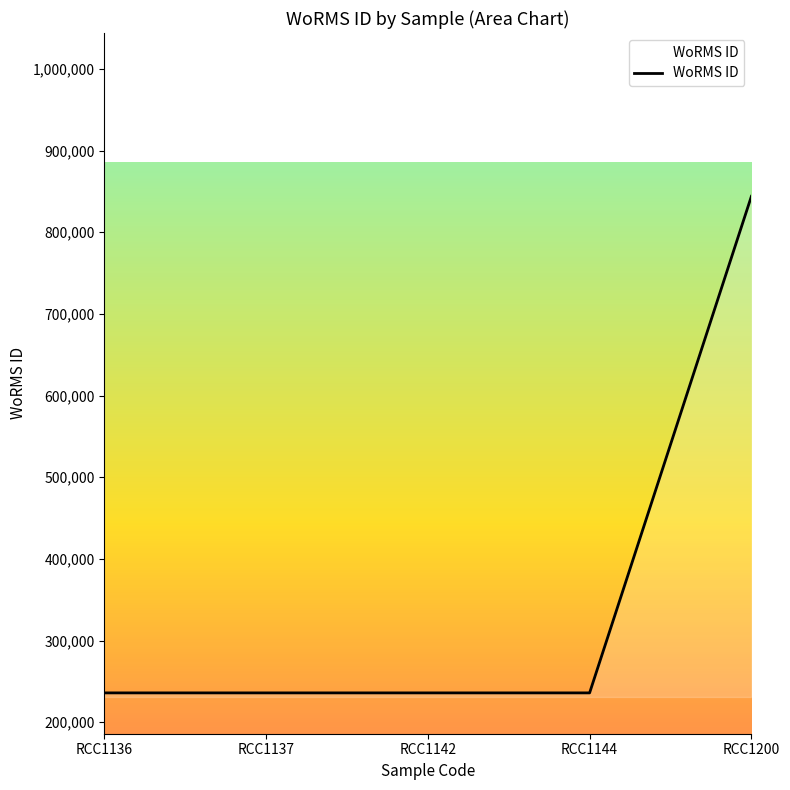

True or false: there are more than 2 points higher than both neighbors.

False